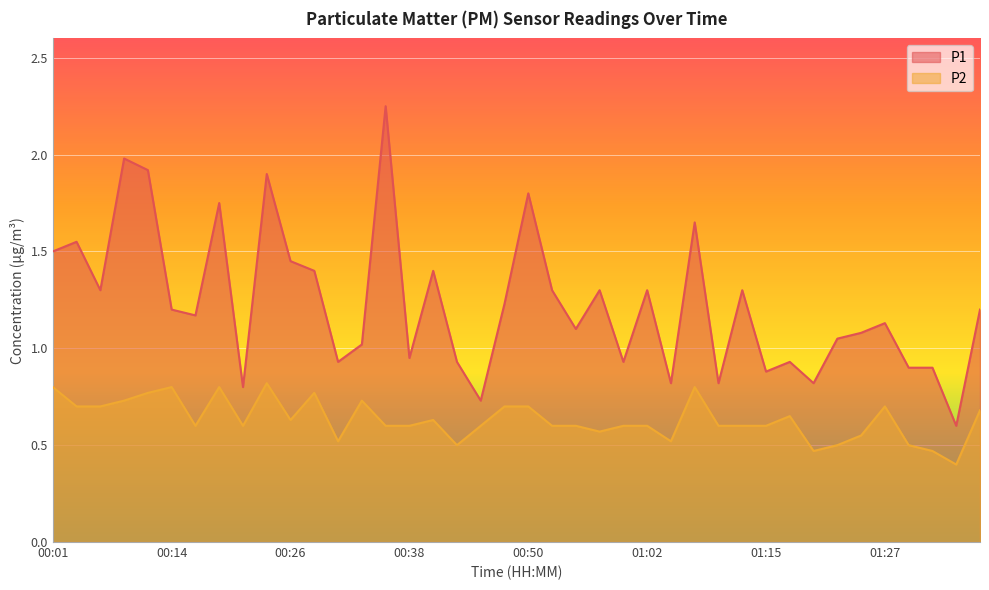

What position from the left is 01:19?

33